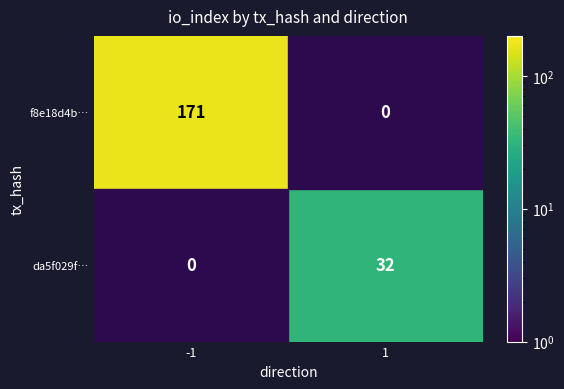

Which series has the largest total across all categories?

f8e18d4b…